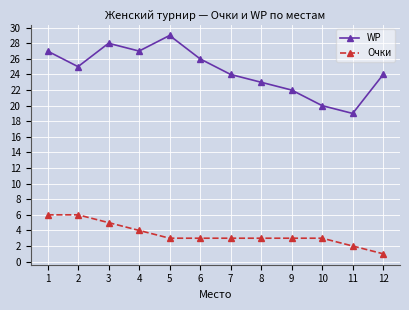

What is the minimum value shown in the chart?

1